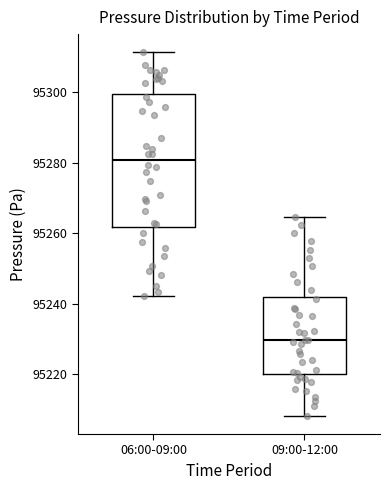

Reading left to right, transcribe this box plot: for each box, give where its median line is, the range the box spans, and where its two whiskers end, as read against the y-axis. The values are not printed on the chart, so give them approximately, as read against the axis.

06:00-09:00: median 95280, box 95262 to 95300, whiskers 95242 to 95312
09:00-12:00: median 95230, box 95220 to 95242, whiskers 95208 to 95264